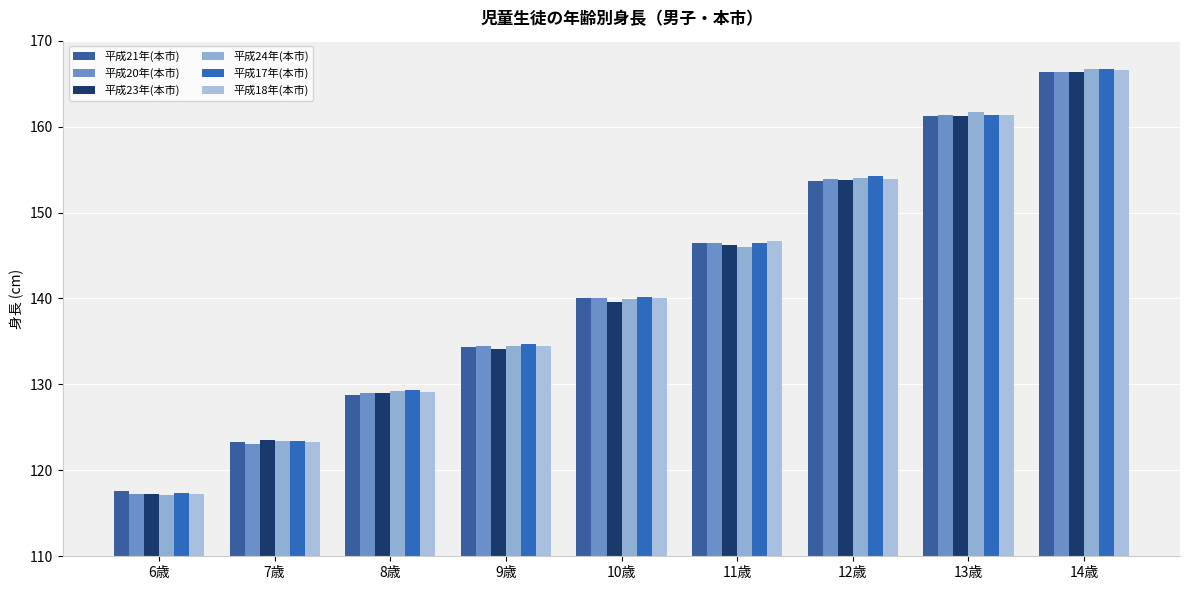

What is the value of the 平成21年(本市) bar at the 4th from the left?

134.4